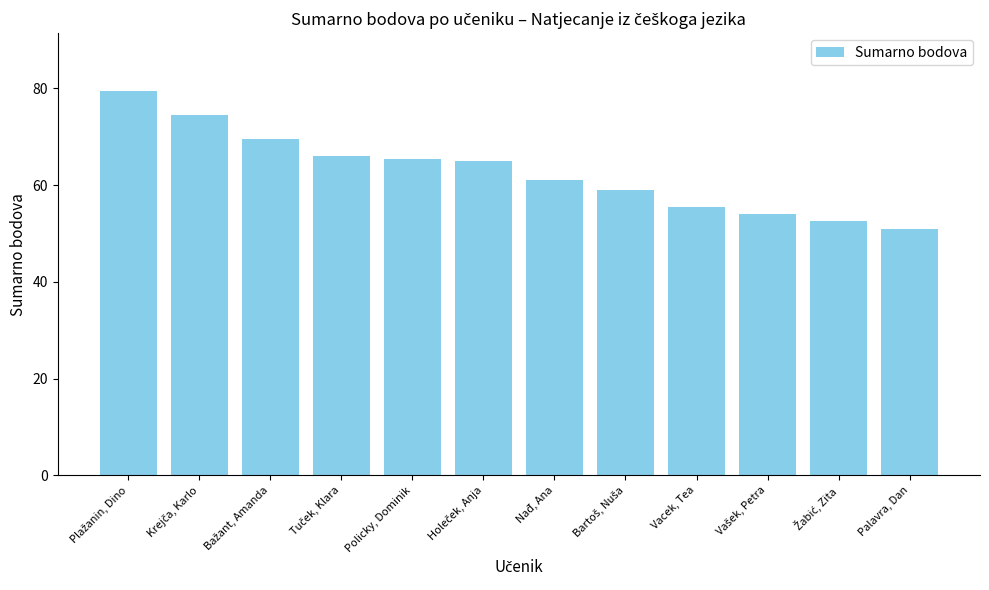

What is the value of the 2nd bar from the left?

74.5